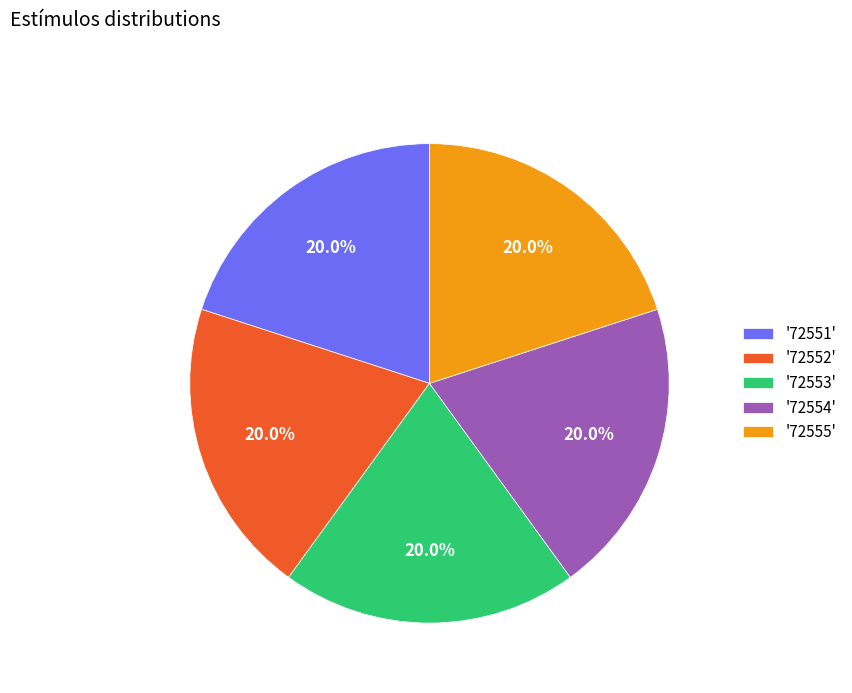

How many slices are in this pie chart?

5